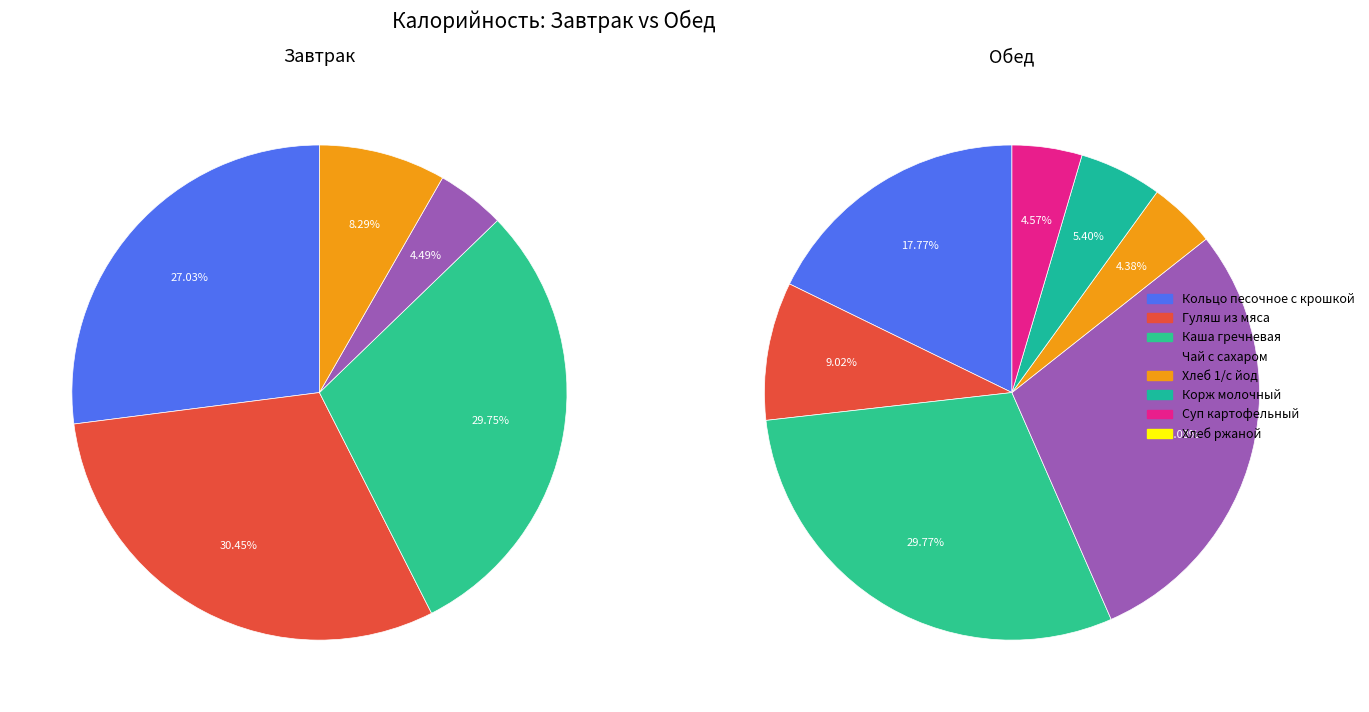

How many slices are in this pie chart?

12